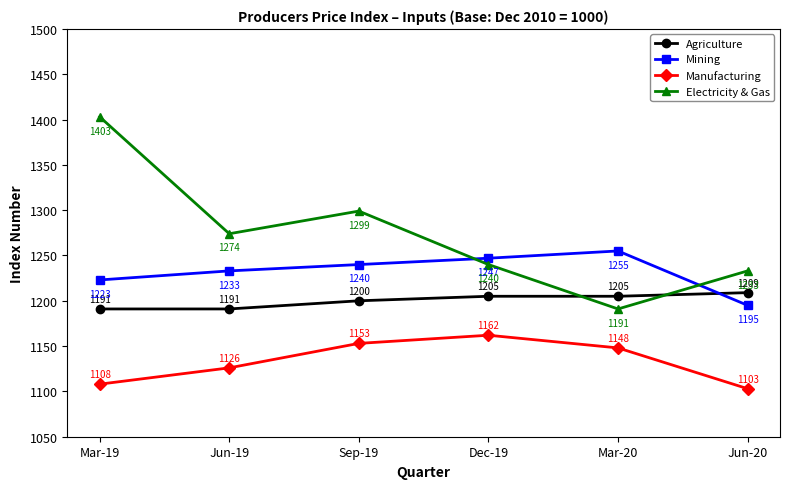

Between Sep-19 and Mar-20, which series saw the biggest shift?

Electricity & Gas